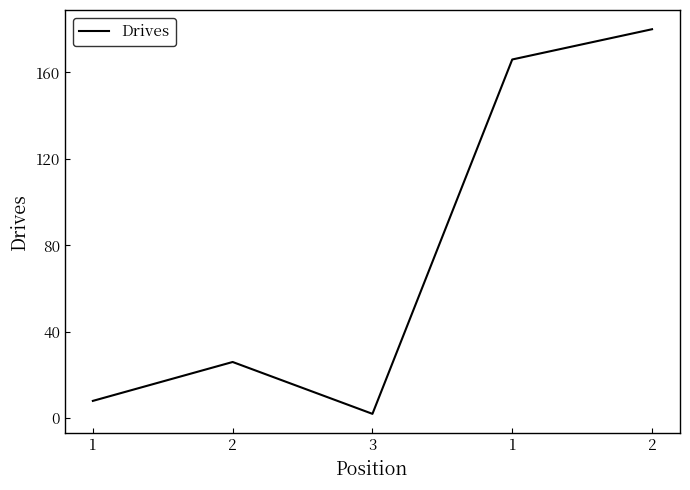

Is this an area chart (filled region under the line)?

No